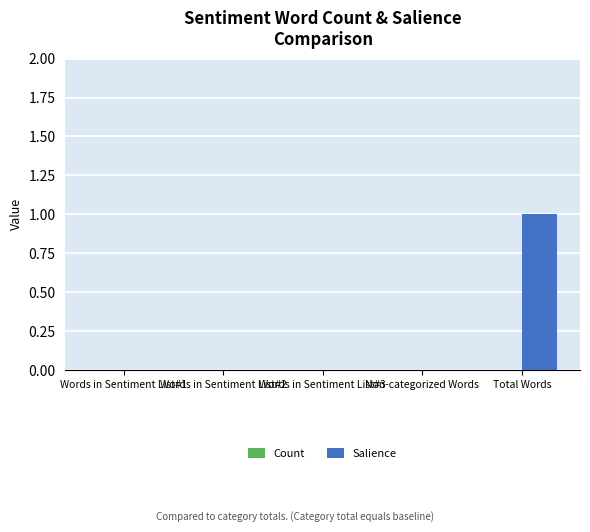

Which label corresponds to the largest value in the chart?

Total Words